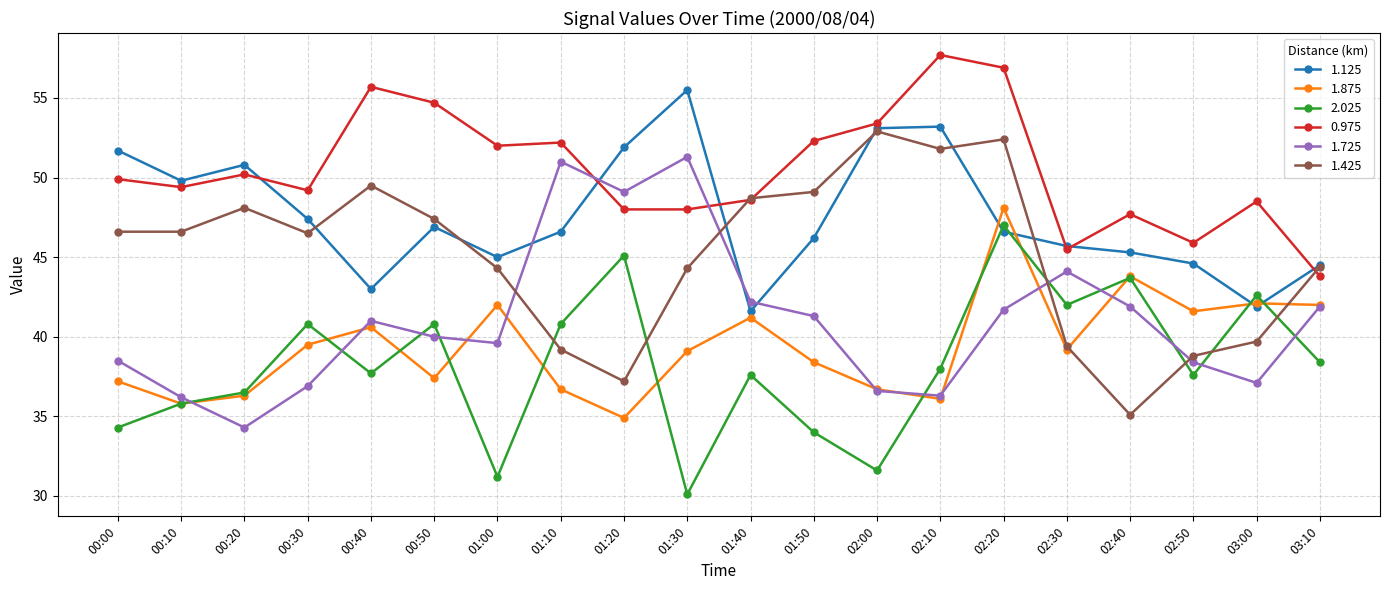

Count the number of data series in this chart.

6